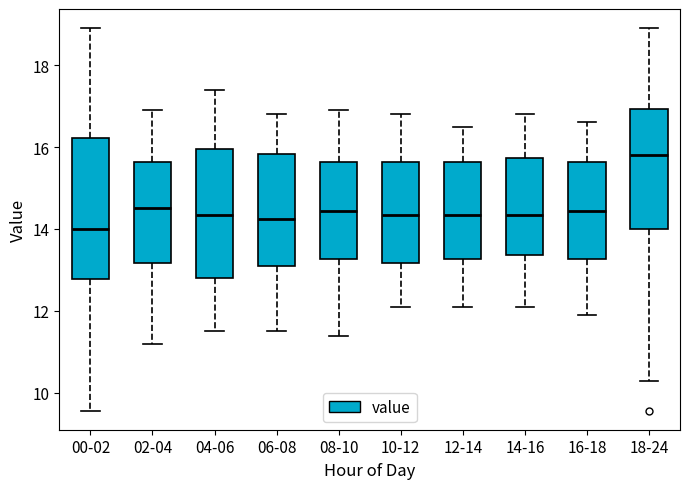

Reading left to right, transcribe this box plot: for each box, give where its median line is, the range the box spans, and where its two whiskers end, as read against the y-axis. The values are not printed on the chart, so give them approximately, as read against the axis.

00-02: median 14.0, box 12.8 to 16.2, whiskers 9.6 to 19.0
02-04: median 14.6, box 13.2 to 15.6, whiskers 11.2 to 17.0
04-06: median 14.4, box 12.8 to 16.0, whiskers 11.6 to 17.4
06-08: median 14.2, box 13.2 to 15.8, whiskers 11.6 to 16.8
08-10: median 14.4, box 13.2 to 15.6, whiskers 11.4 to 17.0
10-12: median 14.4, box 13.2 to 15.6, whiskers 12.2 to 16.8
12-14: median 14.4, box 13.2 to 15.6, whiskers 12.2 to 16.6
14-16: median 14.4, box 13.4 to 15.8, whiskers 12.2 to 16.8
16-18: median 14.4, box 13.2 to 15.6, whiskers 12.0 to 16.6
18-24: median 15.8, box 14.0 to 17.0, whiskers 10.4 to 19.0